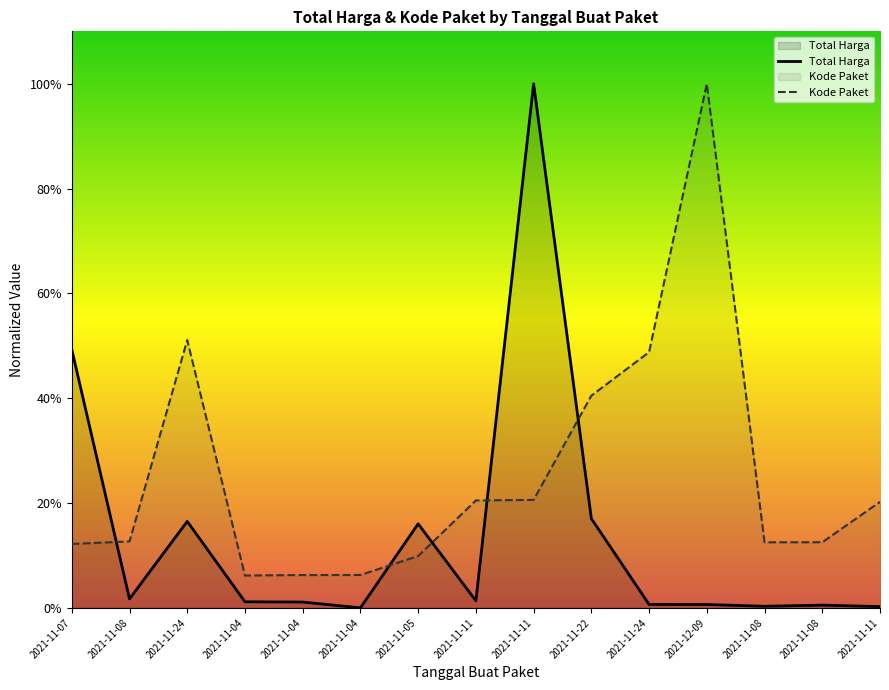

What is the label of the 4th point from the left?

2021-11-04